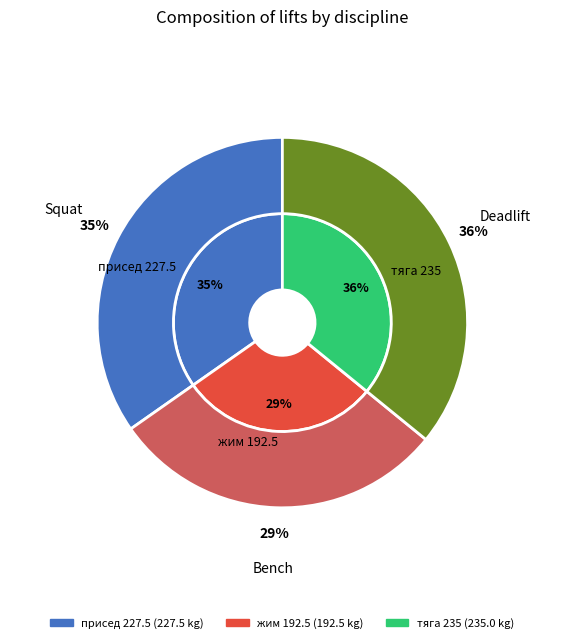

Which category has the biggest portion of the pie?

тяга 235